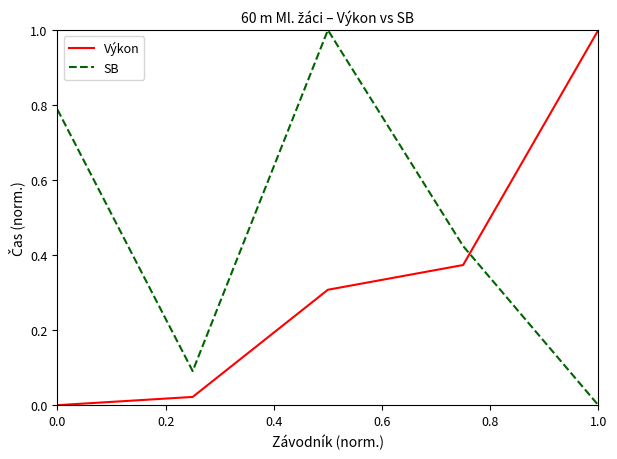

List the series in order of their overall mean, highest first.

SB, Výkon